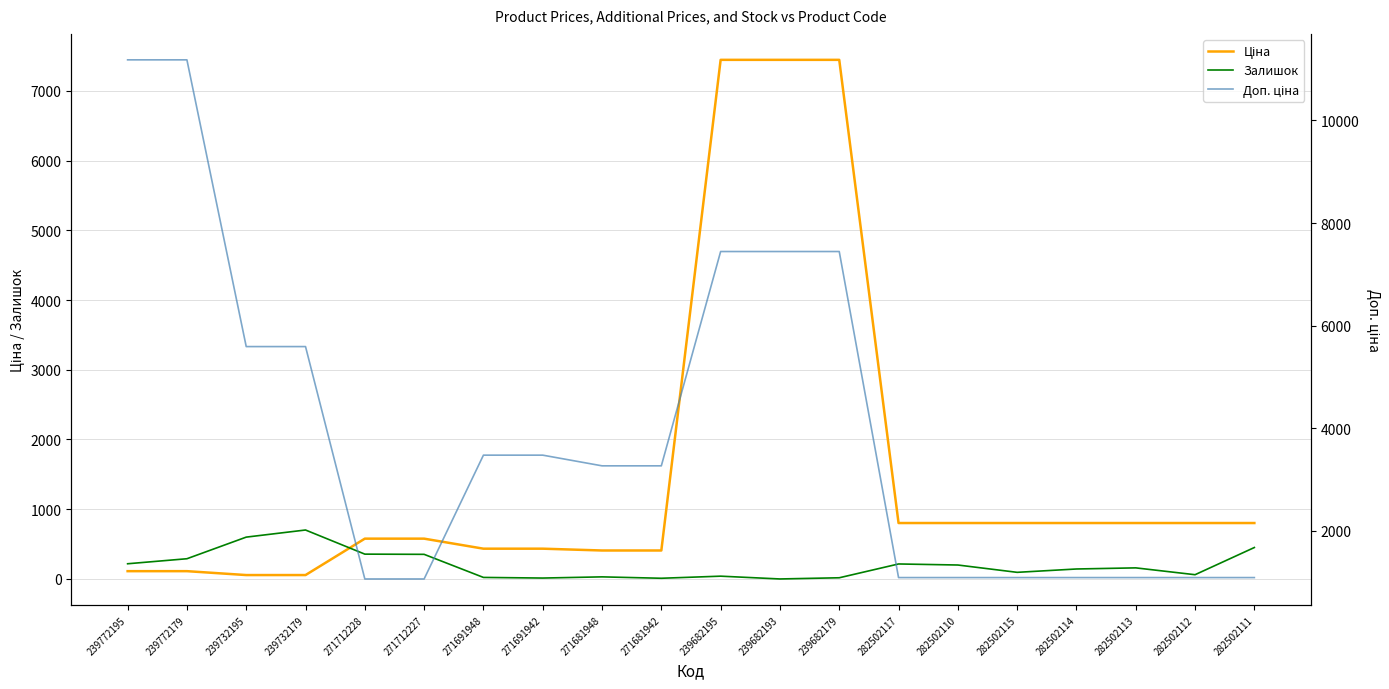

Read the Ціна value at 282502113.

802.1